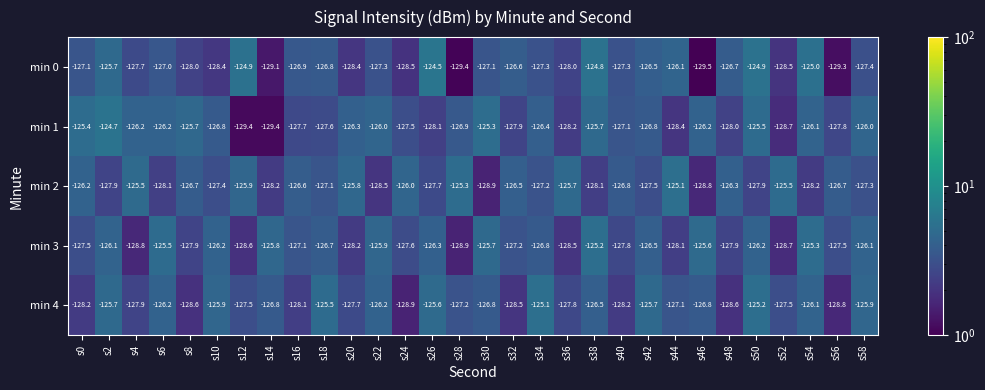

What is the sum of the min 4 values at s46 and s34?

-251.9